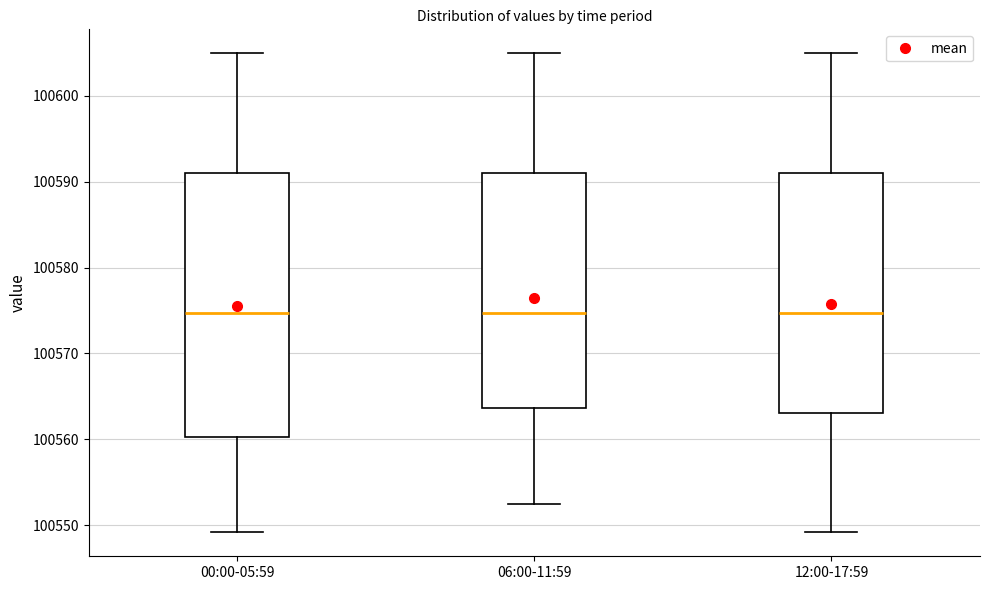

Reading left to right, transcribe this box plot: for each box, give where its median line is, the range the box spans, and where its two whiskers end, as read against the y-axis. The values are not printed on the chart, so give them approximately, as read against the axis.

00:00-05:59: median 100575, box 100560 to 100591, whiskers 100549 to 100605
06:00-11:59: median 100575, box 100564 to 100591, whiskers 100552 to 100605
12:00-17:59: median 100575, box 100563 to 100591, whiskers 100549 to 100605